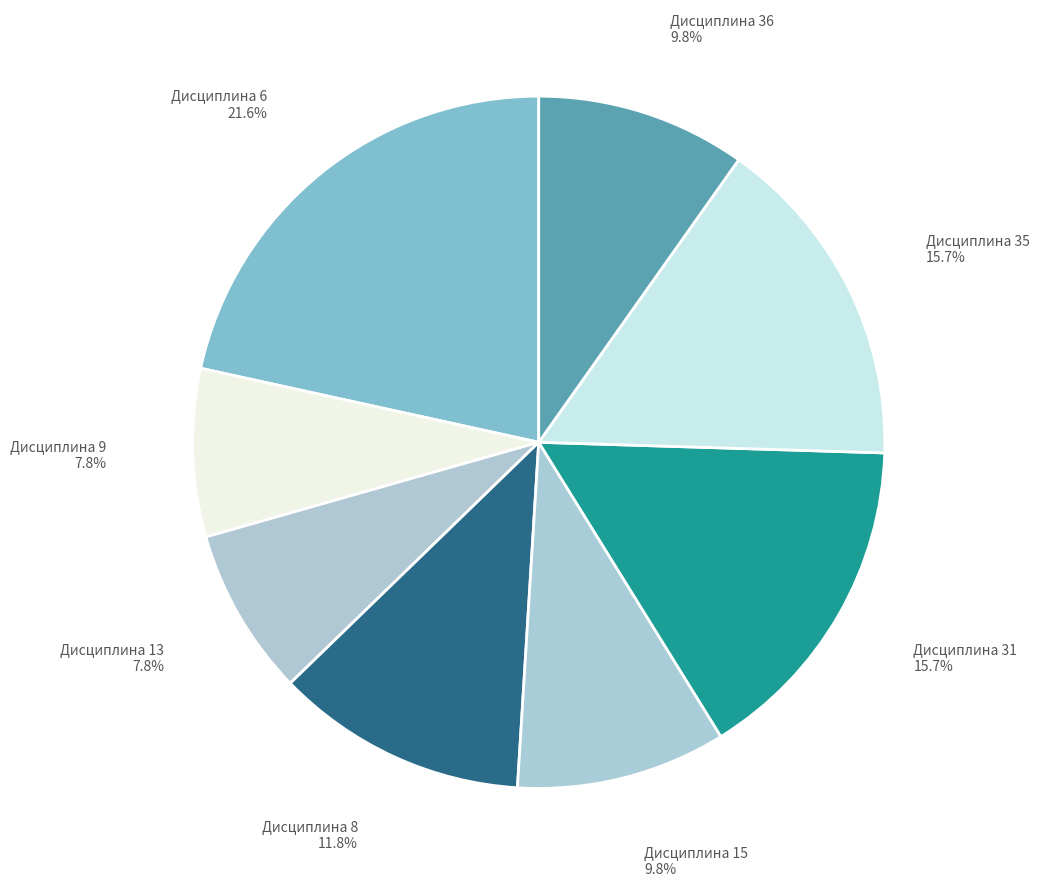

True or false: Дисциплина 9 accounts for 1% of the total.

False